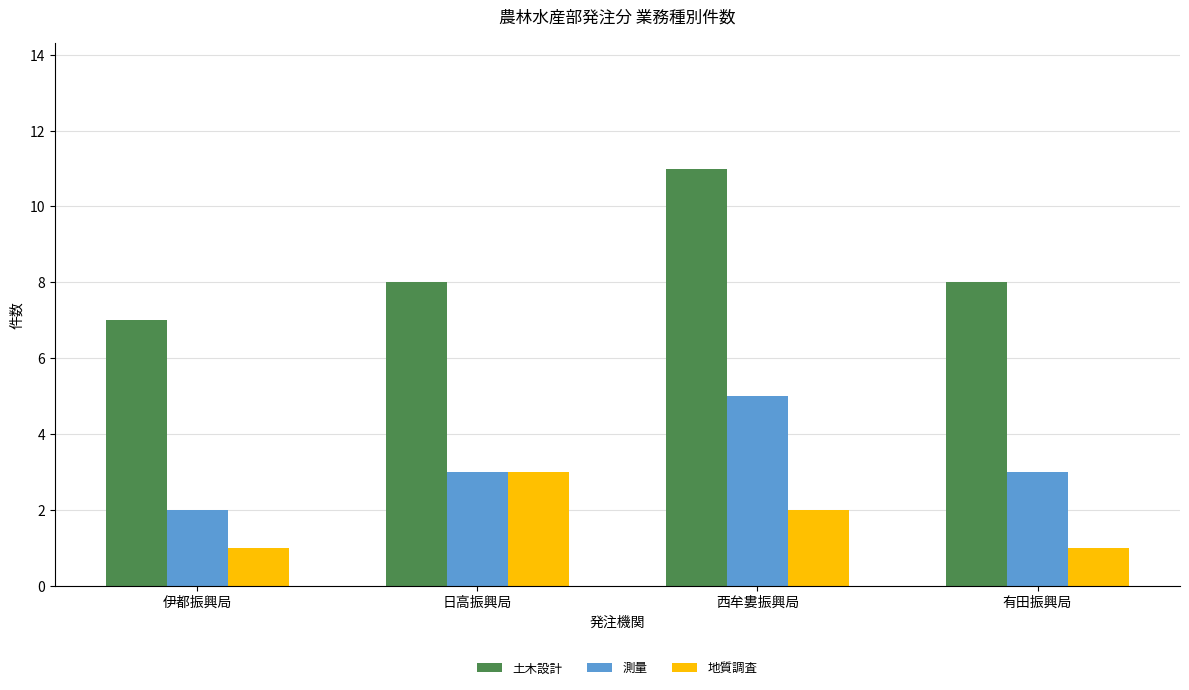

What is the label of the 4th bar from the left?

有田振興局